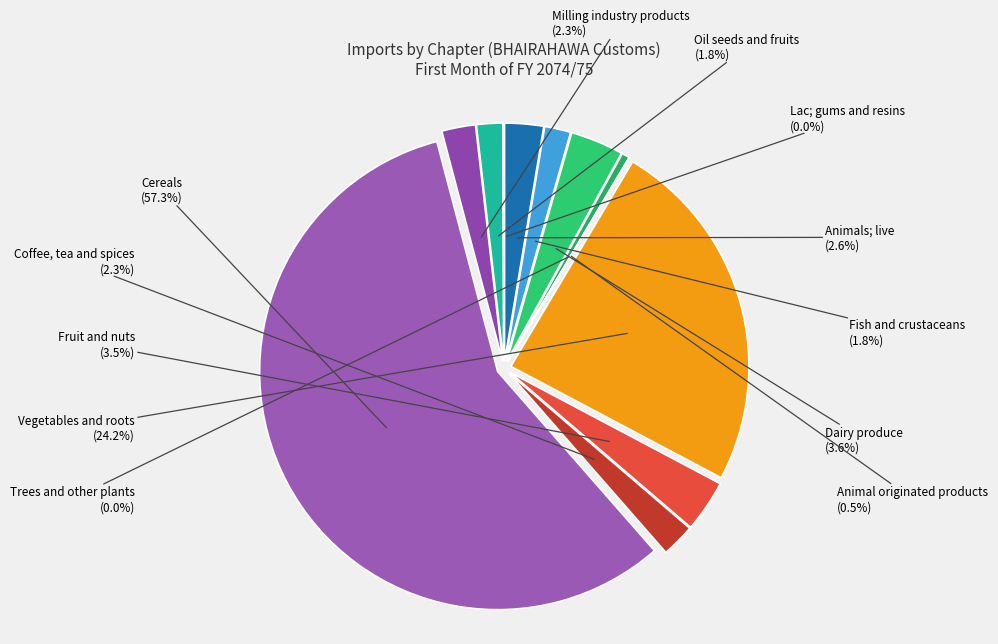

Count the number of slices in the pie.

12